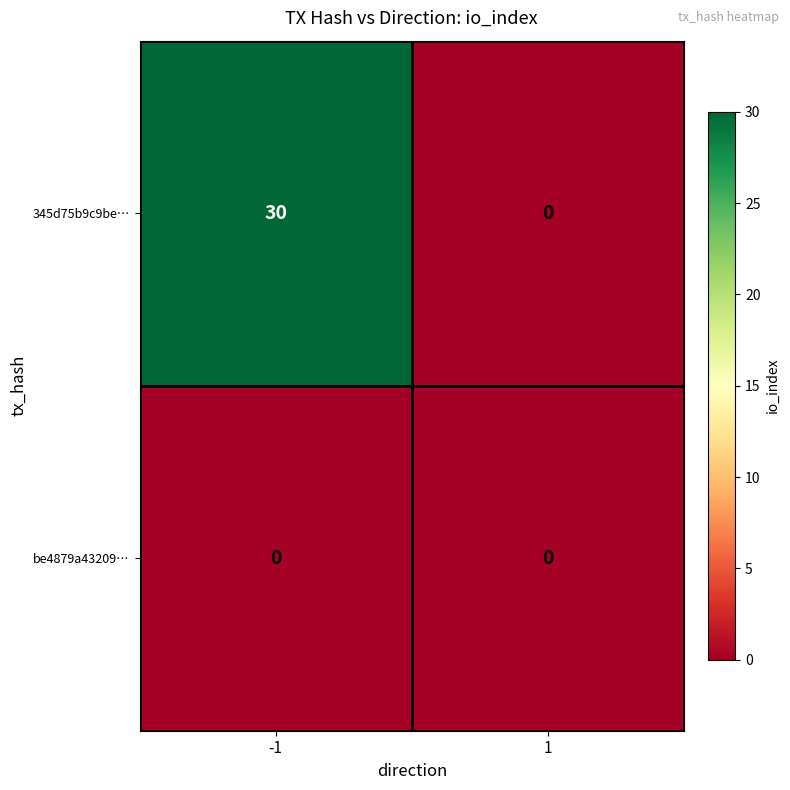

Reading left to right, what are all the values shown in this chart?

345d75b9c9be…: -1=30	1=0
be4879a43209…: -1=0	1=0